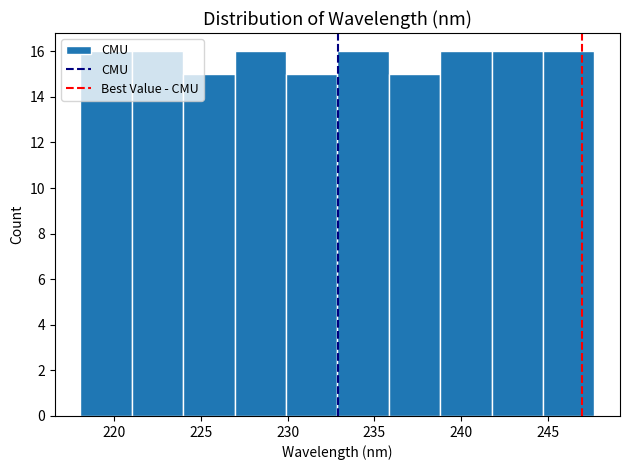

How tall is the bar that spans 236.0 to 239.0 on the x-axis? Neither the bar edges nor the heights are printed on the chart, so give them approximately, as read against the axes.

15